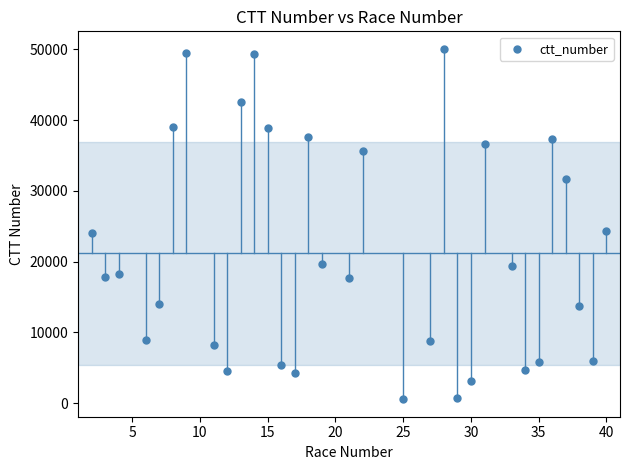

What is the range of X values (max minus min)?

38